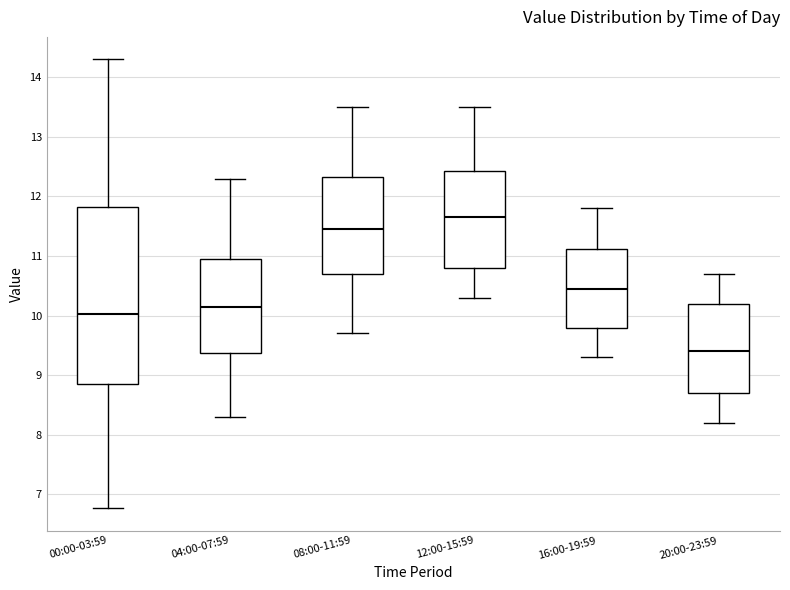

Which box has the highest median line?

12:00-15:59